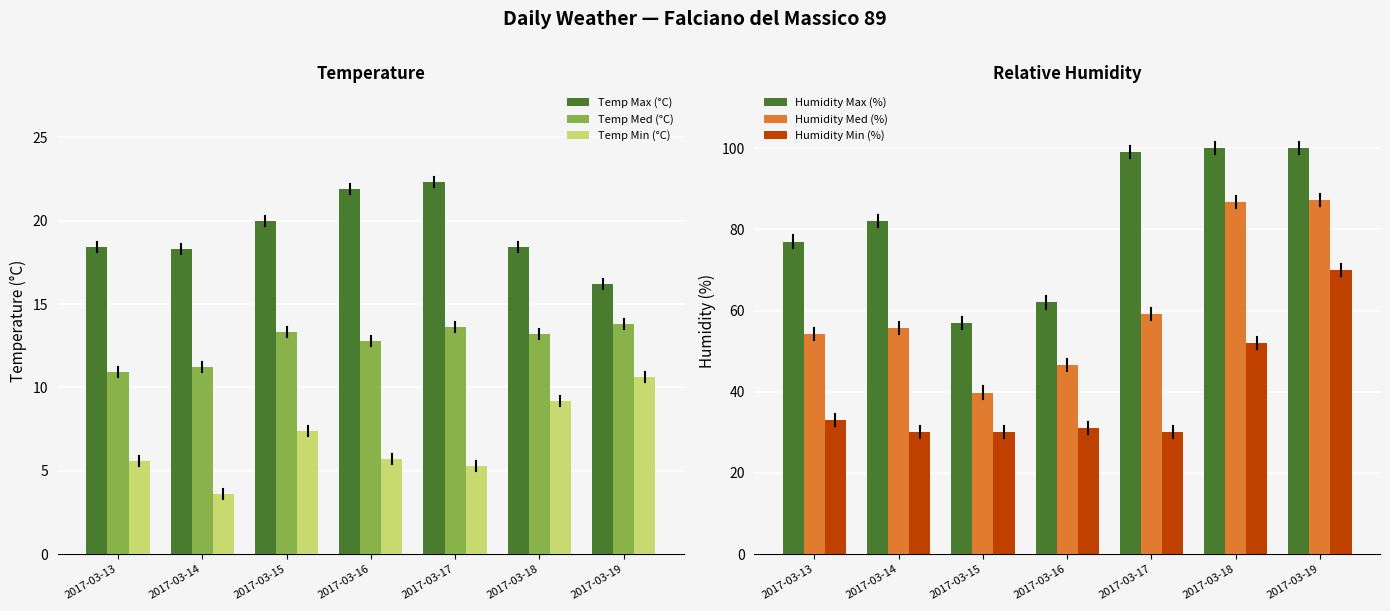

Reading right to left, what are all the values shown in this chart?

Temp Max (°C): 2017-03-19=16.2	2017-03-18=18.4	2017-03-17=22.3	2017-03-16=21.9	2017-03-15=20.0	2017-03-14=18.3	2017-03-13=18.4
Temp Med (°C): 2017-03-19=13.8	2017-03-18=13.2	2017-03-17=13.6	2017-03-16=12.8	2017-03-15=13.3	2017-03-14=11.2	2017-03-13=10.9
Temp Min (°C): 2017-03-19=10.6	2017-03-18=9.2	2017-03-17=5.3	2017-03-16=5.7	2017-03-15=7.4	2017-03-14=3.6	2017-03-13=5.6
Humidity Max (%): 2017-03-19=100.0	2017-03-18=100.0	2017-03-17=99.0	2017-03-16=62.0	2017-03-15=57.0	2017-03-14=82.0	2017-03-13=77.0
Humidity Med (%): 2017-03-19=87.3	2017-03-18=86.8	2017-03-17=59.2	2017-03-16=46.5	2017-03-15=39.8	2017-03-14=55.7	2017-03-13=54.2
Humidity Min (%): 2017-03-19=70.0	2017-03-18=52.0	2017-03-17=30.0	2017-03-16=31.0	2017-03-15=30.0	2017-03-14=30.0	2017-03-13=33.0